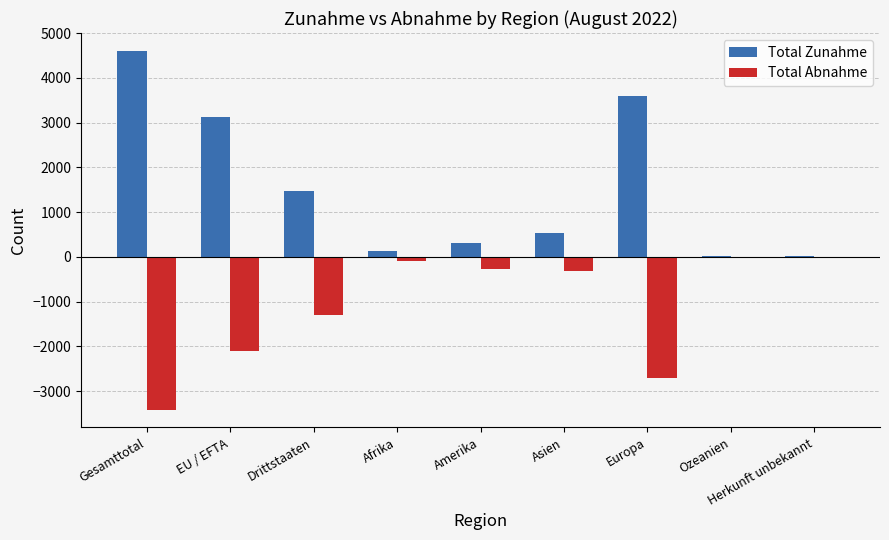

The Total Zunahme series shows 2530 at Drittstaaten. True or false?

False